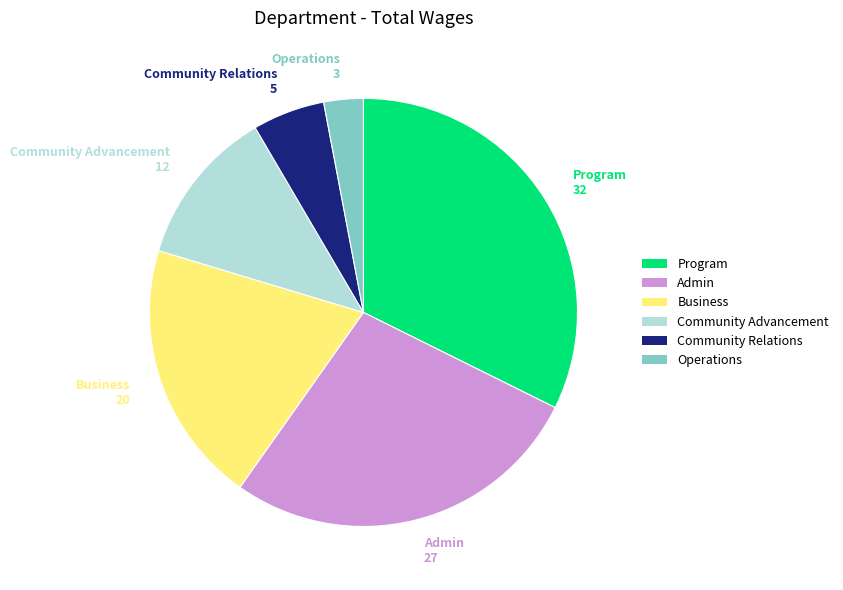

Is the sum of Community Advancement and Admin greater than half?

No